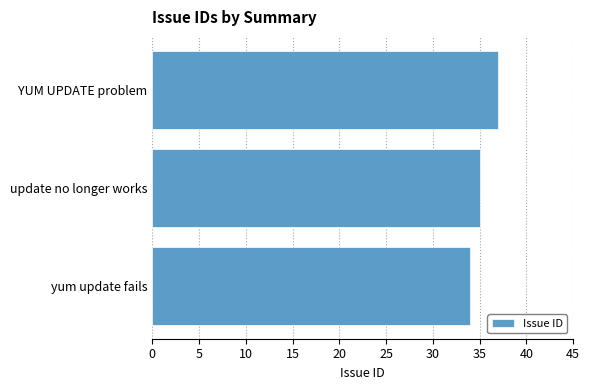

Approximately how many times larger is the value at update no longer works compared to yum update fails?

1.0